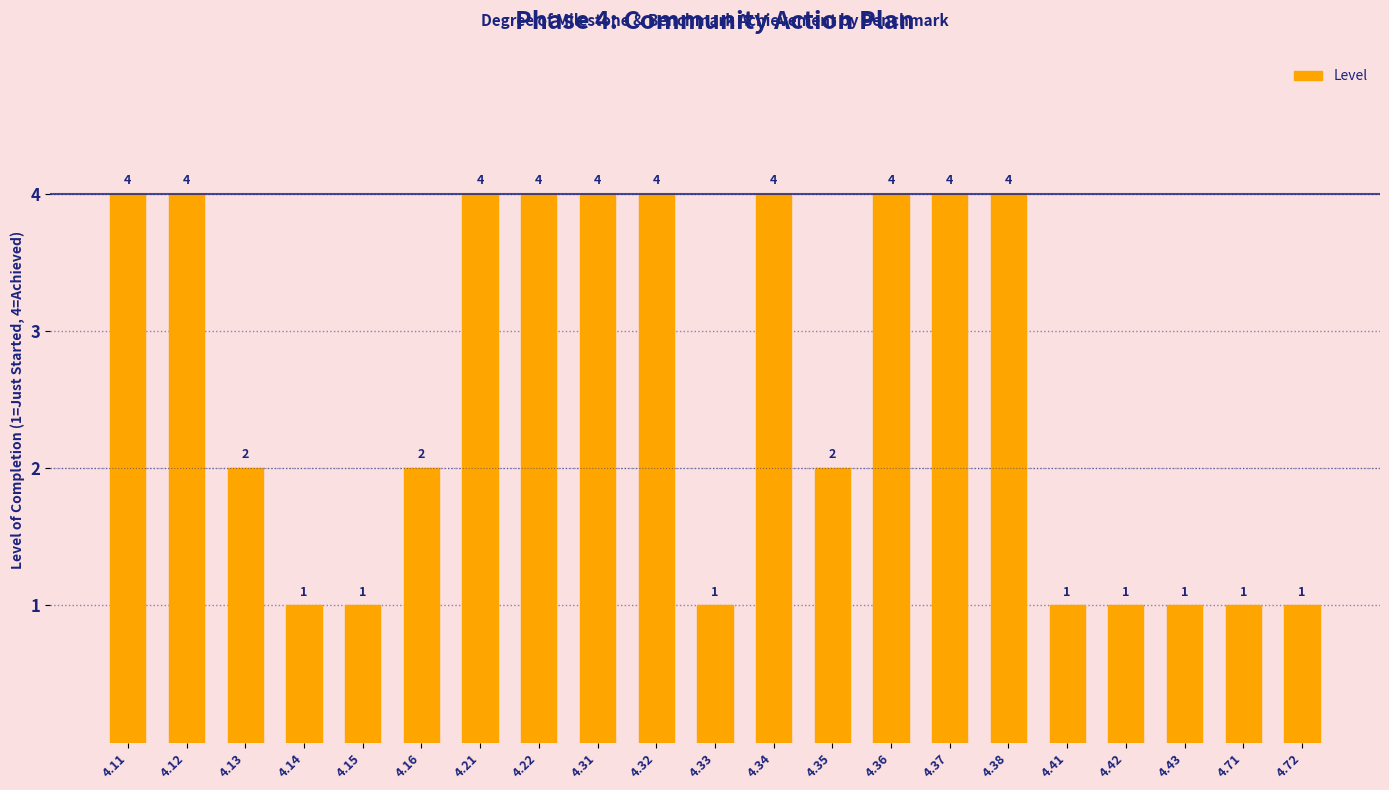

What is the sum of the values at 4.34 and 4.38?

8